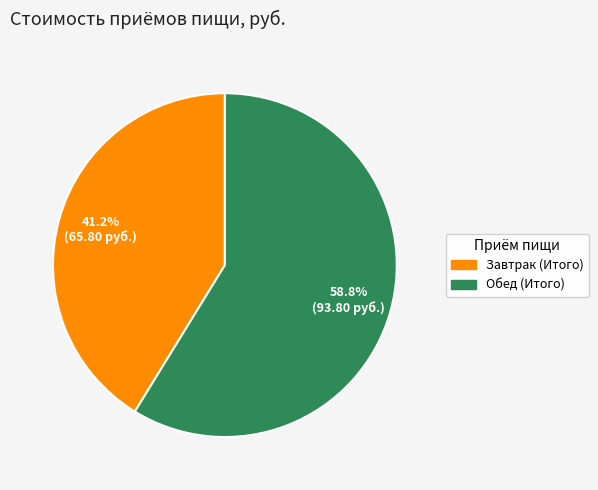

Do Обед (Итого) and Завтрак (Итого) together represent more than half of the pie?

Yes